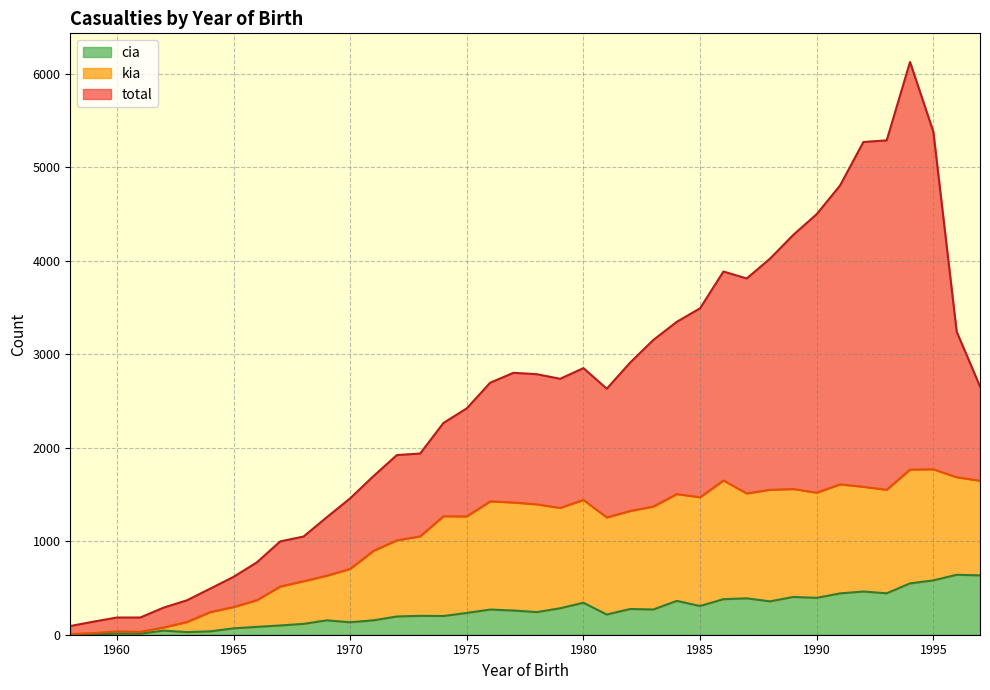

Which series has the largest range (max minus min)?

total